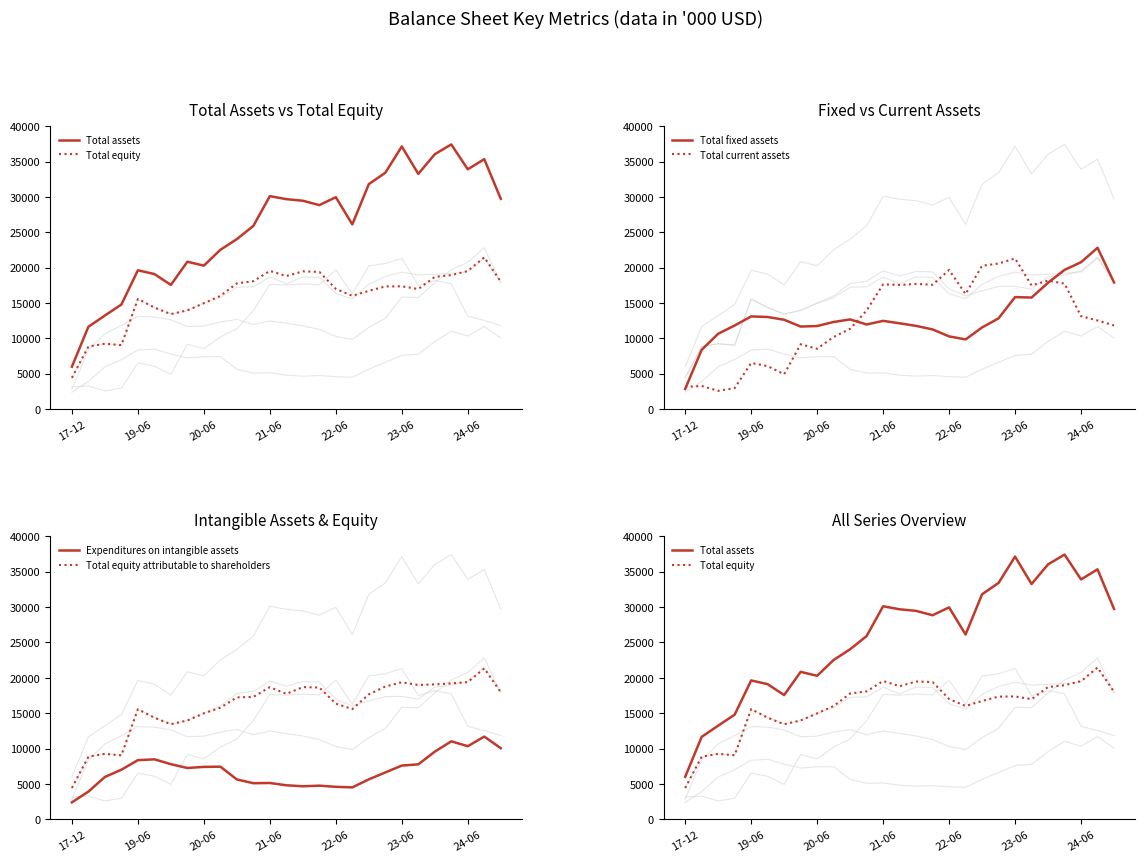

What is the minimum value shown in the chart?

2390.5